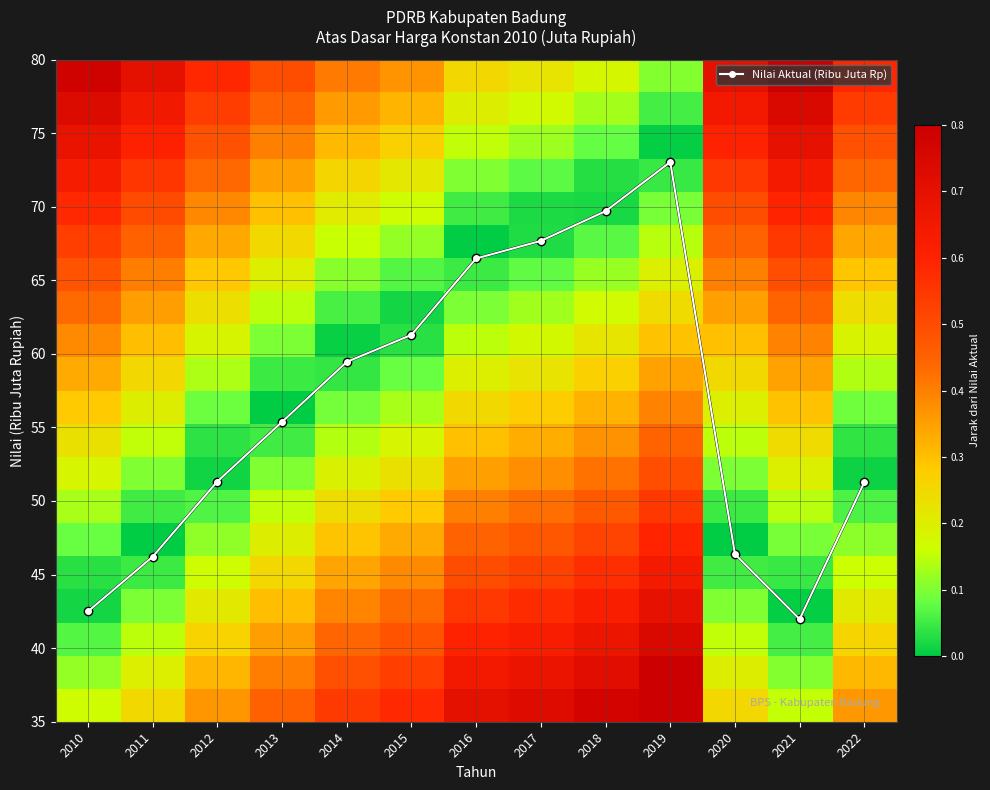

At which category does the chart reach its peak across all series?

2019